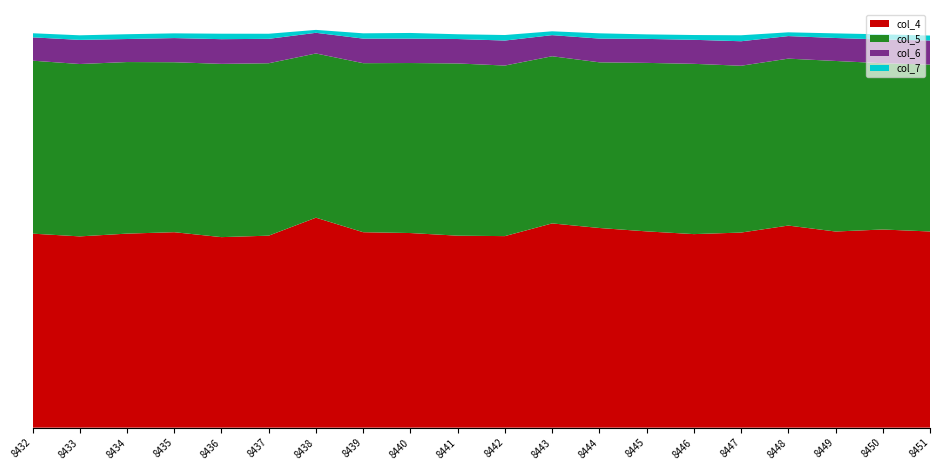

Reading right to left, transcribe all the data shown in this chart.

col_4: 8451=10019	8450=10120	8449=10017	8448=10321	8447=9963	8446=9884	8445=10024	8444=10197	8443=10431	8442=9782	8441=9804	8440=9939	8439=9981	8438=10723	8437=9805	8436=9730	8435=9982	8434=9909	8433=9768	8432=9908
col_5: 8451=8524	8450=8491	8449=8710	8448=8525	8447=8520	8446=8697	8445=8605	8444=8461	8443=8537	8442=8711	8441=8796	8440=8683	8439=8633	8438=8387	8437=8805	8436=8849	8435=8680	8434=8763	8433=8803	8432=8834
col_6: 8451=1229	8450=1213	8449=1173	8448=1152	8447=1251	8446=1227	8445=1225	8444=1212	8443=1078	8442=1277	8441=1248	8440=1247	8439=1255	8438=1055	8437=1247	8436=1261	8435=1234	8434=1176	8433=1233	8432=1191
col_7: 8451=253	8450=262	8449=236	8448=192	8447=305	8446=244	8445=231	8444=269	8443=196	8442=282	8441=243	8440=288	8439=270	8438=149	8437=260	8436=279	8435=241	8434=245	8433=233	8432=210